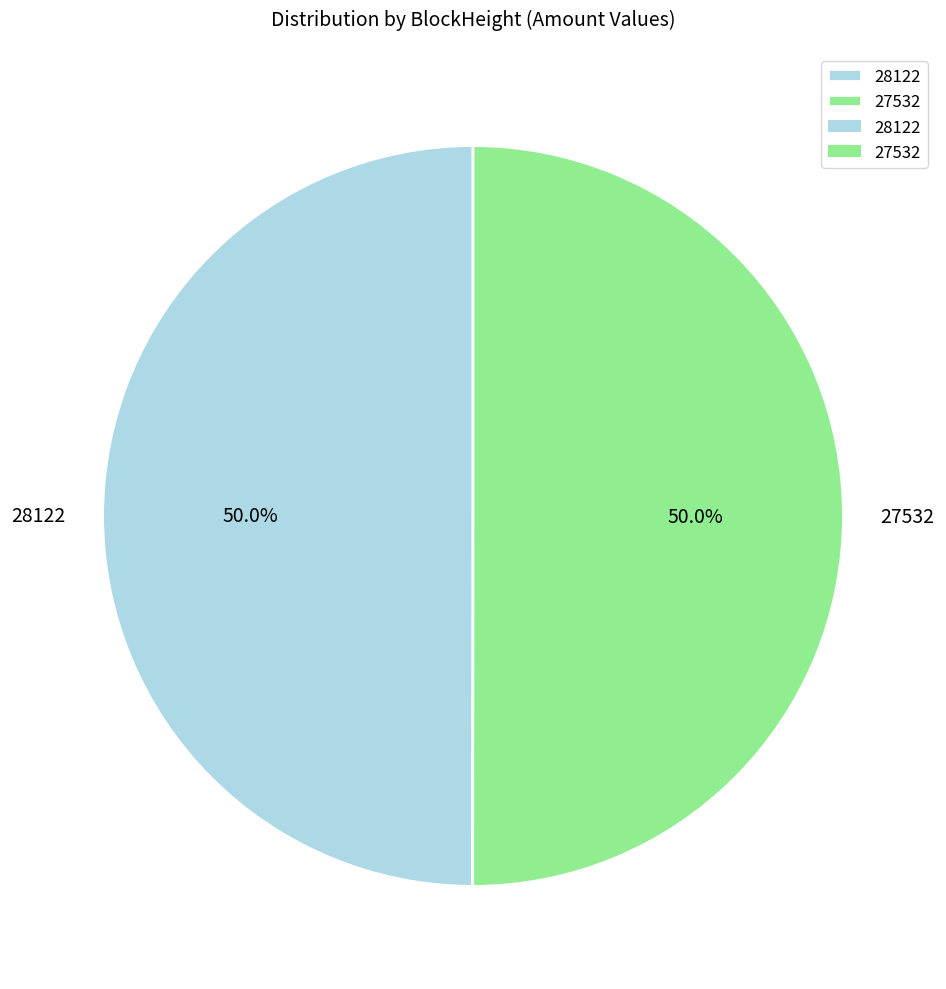

Is the sum of 28122 and 27532 greater than half?

Yes